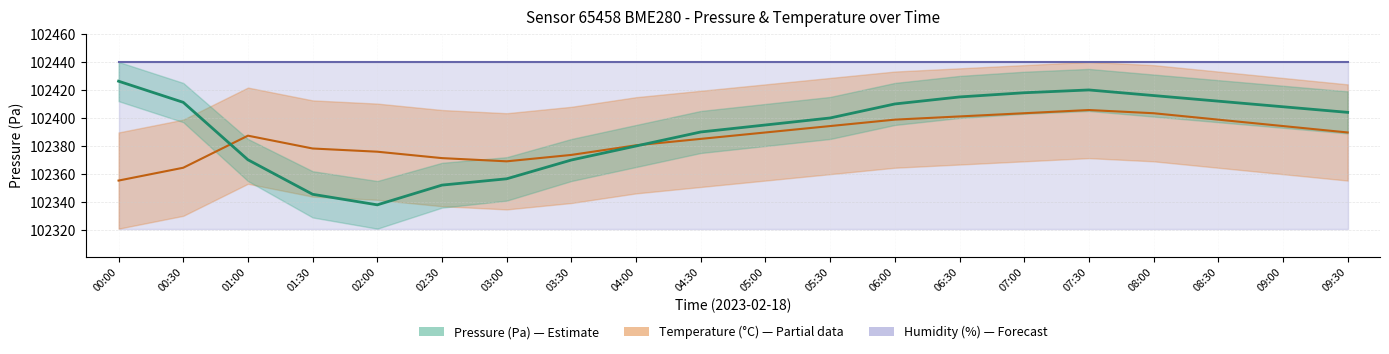

The humidity series shows 102440.0 at 01:00. True or false?

True